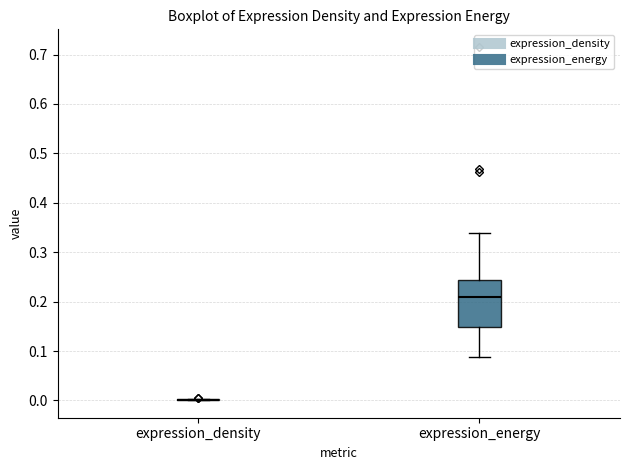

Where does the lower whisker of the box for expression_energy end on the y-axis? The values are not printed on the chart, so give them approximately, as read against the axis.

0.09